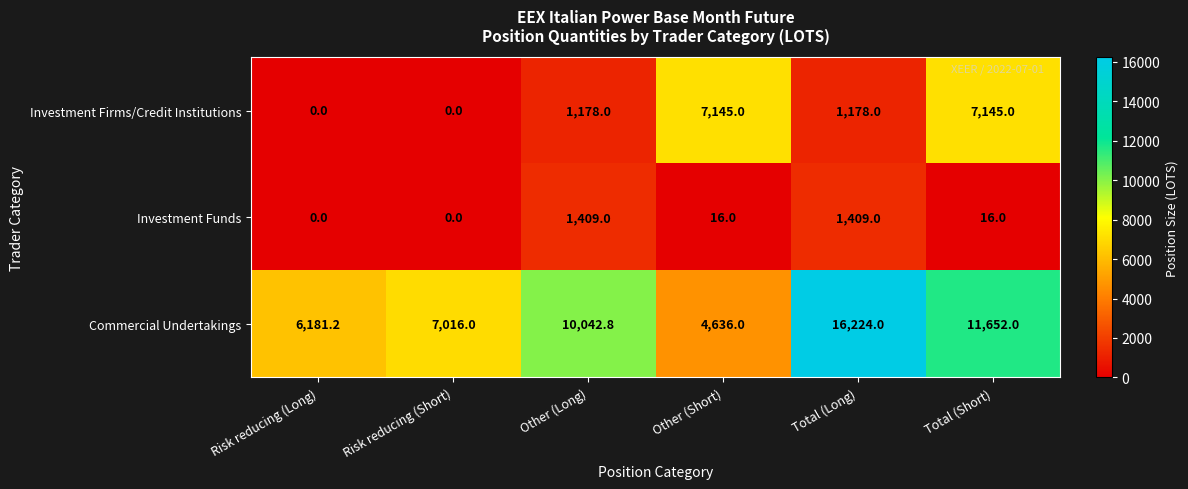

What is the approximate value of Commercial Undertakings at Risk reducing (Short)?

7016.0